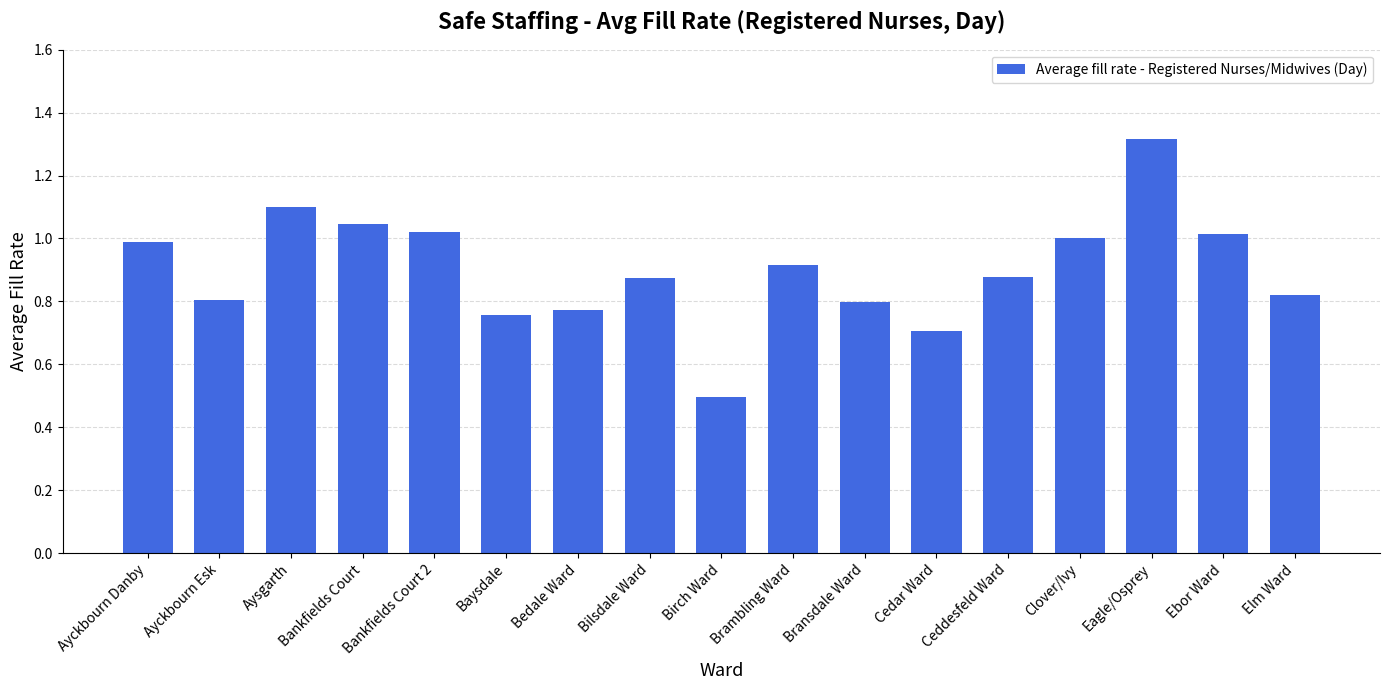

What is the ratio of the value at Bransdale Ward to the value at Aysgarth?

0.7